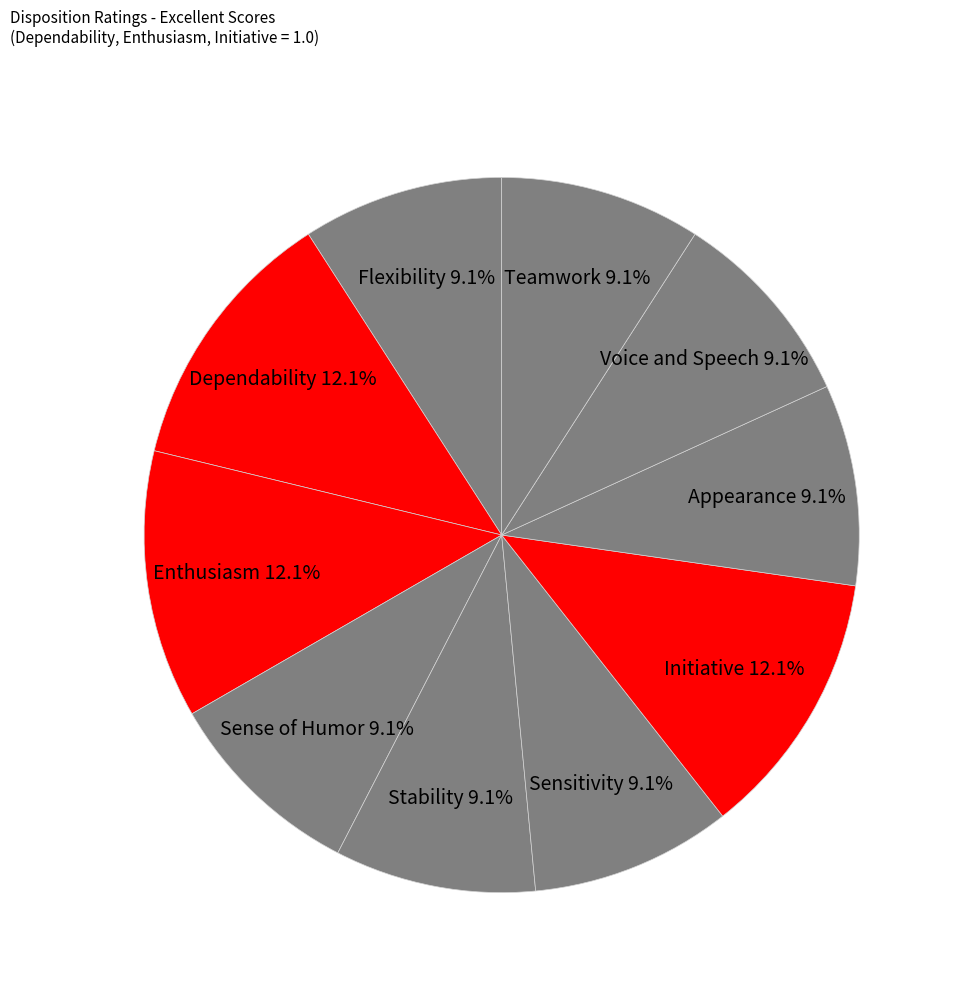

Between Sensitivity and Enthusiasm, which is larger?

Enthusiasm